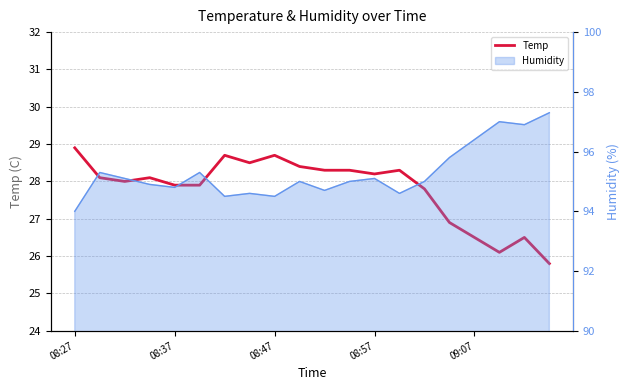

What is the difference between the maximum and minimum values?

3.1